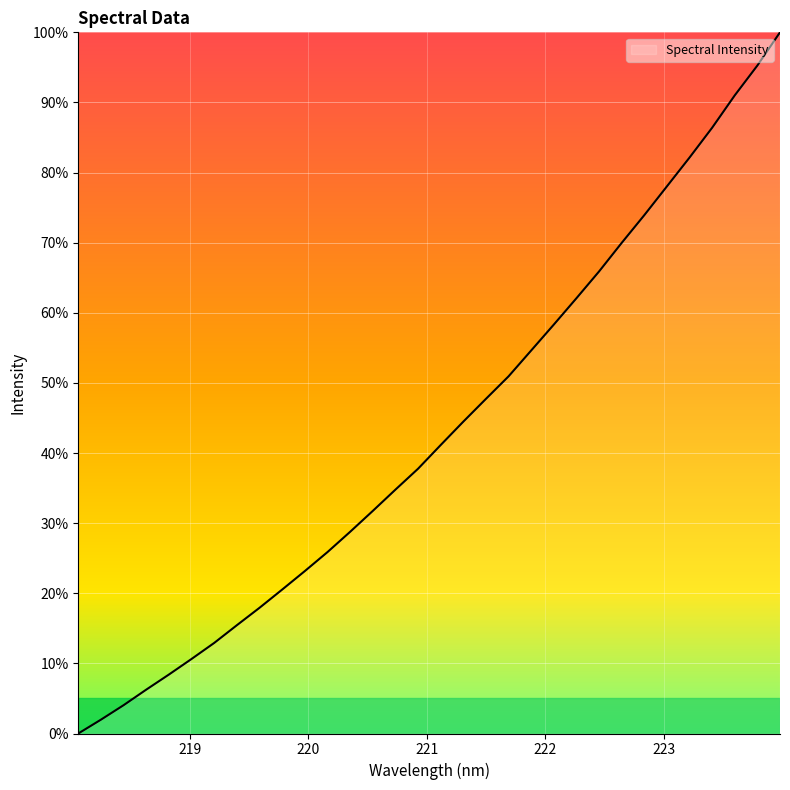

What is the difference between the second highest and second lowest values?

93.3